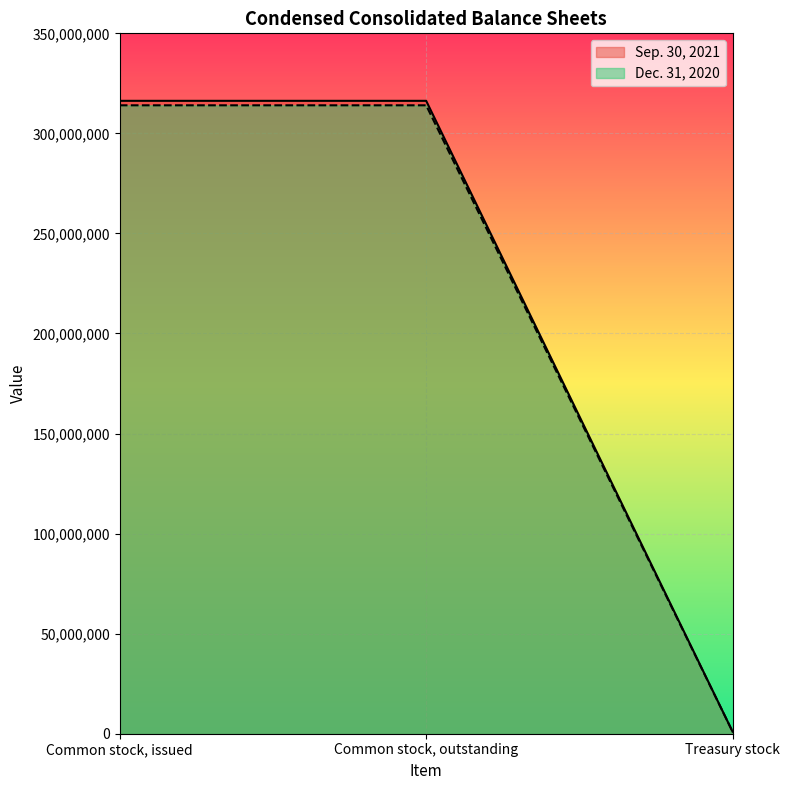

Rank the series by their maximum value, from lowest to highest.

Dec. 31, 2020, Sep. 30, 2021